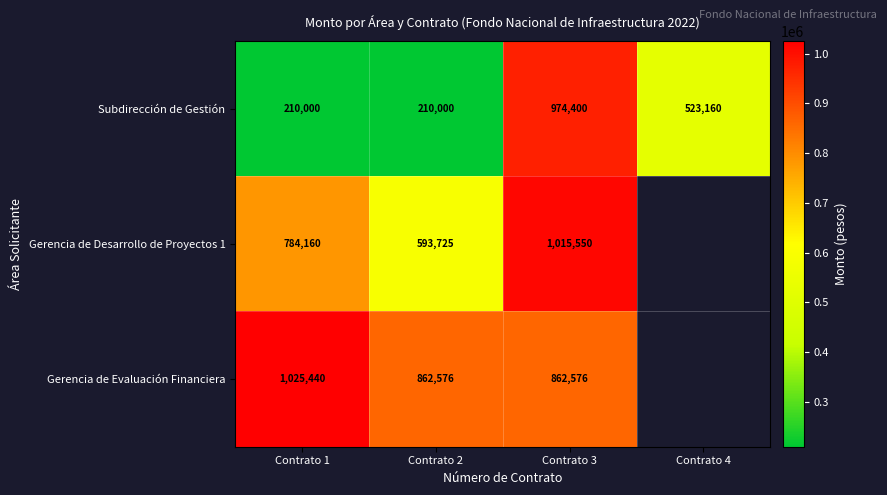

How many series are shown in this chart?

3